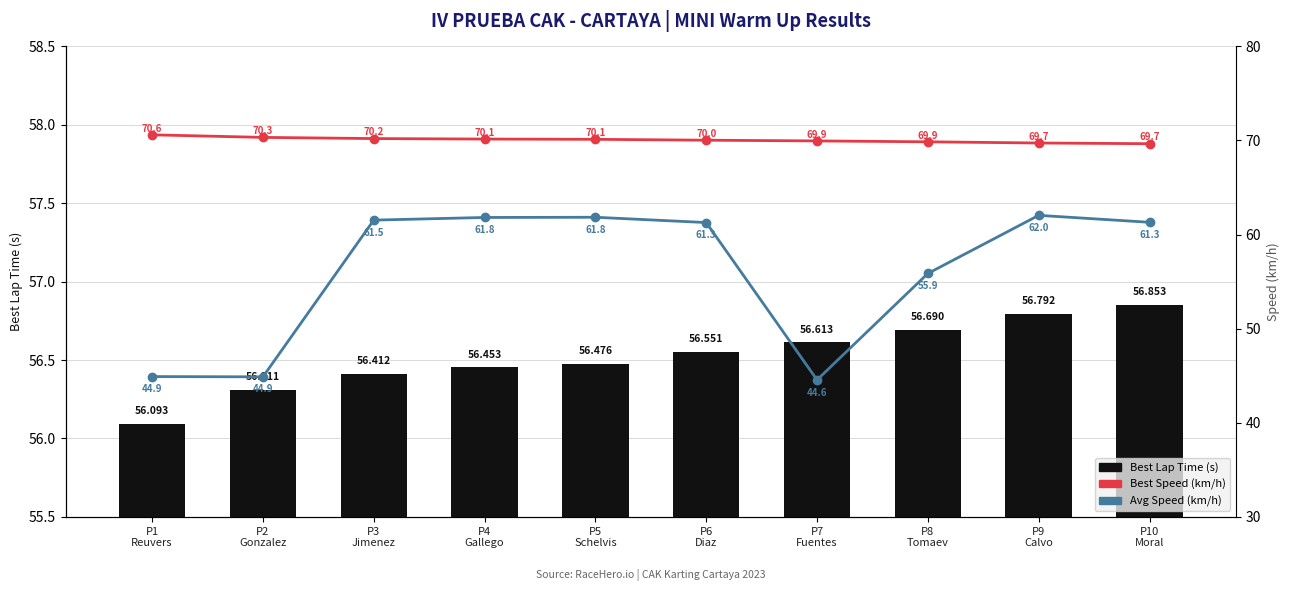

What is the difference between the highest and lowest values at P10
Moral?

12.8